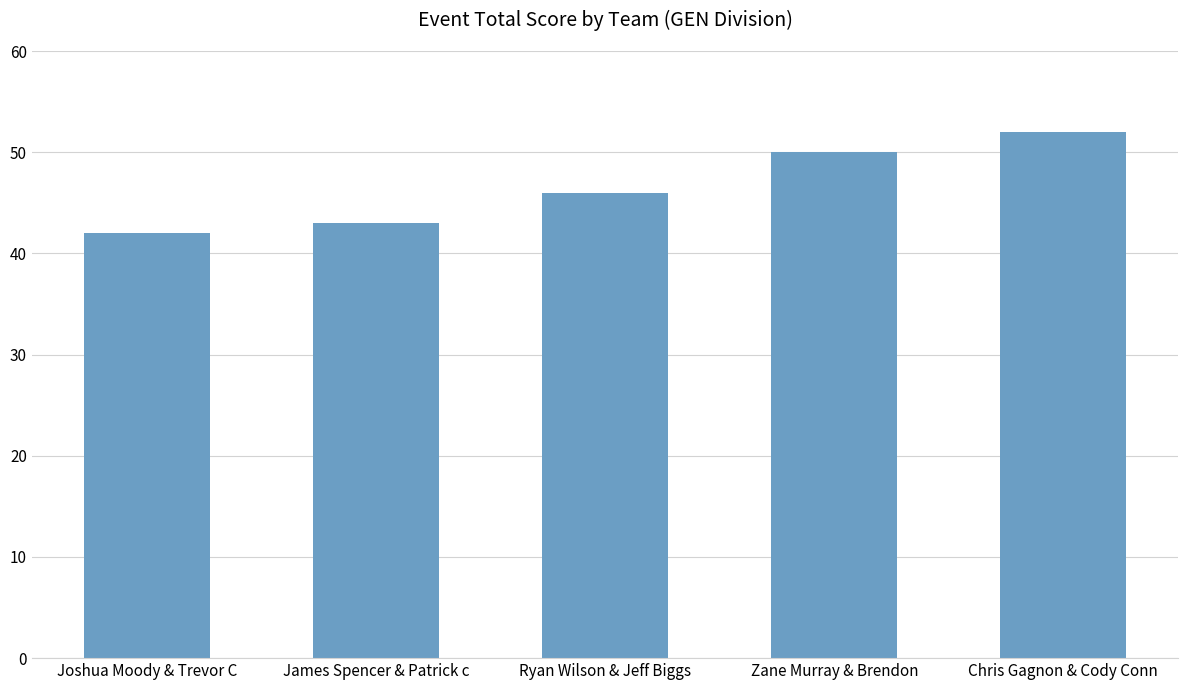

How many series are shown in this chart?

1